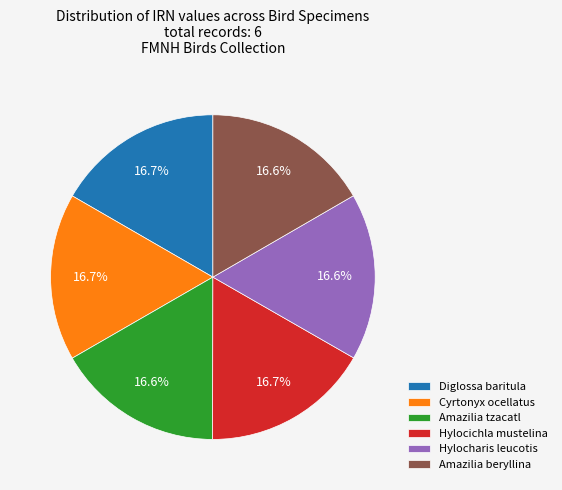

Does Hylocharis leucotis account for over 50% of the chart?

No